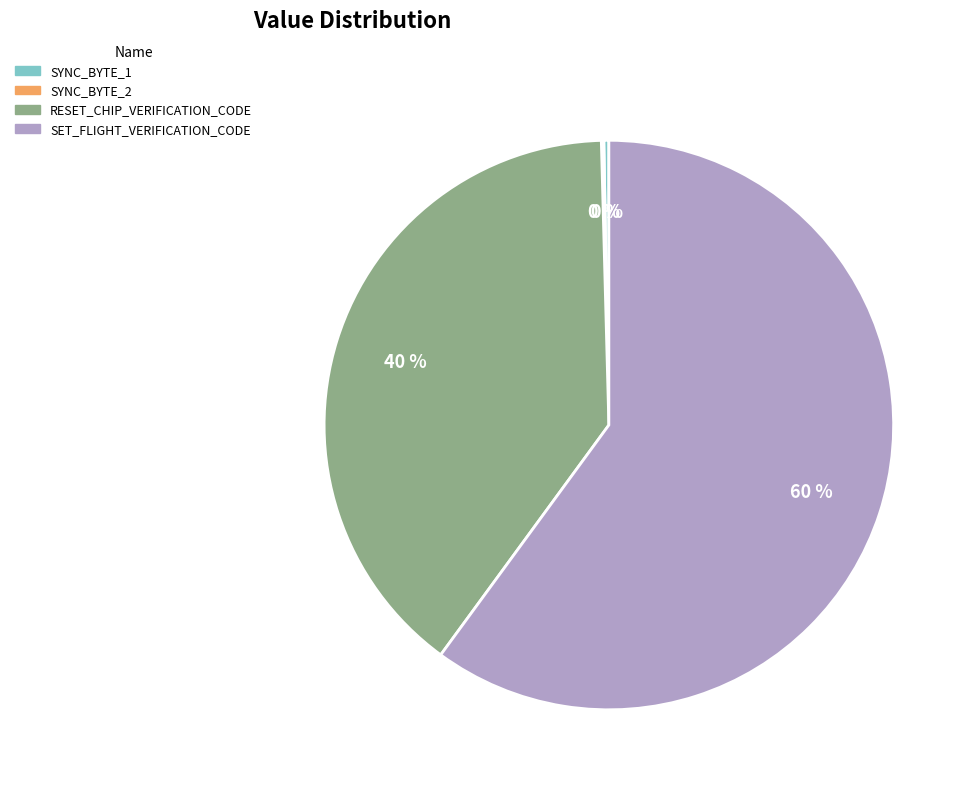

Which category has the biggest portion of the pie?

SET_FLIGHT_VERIFICATION_CODE